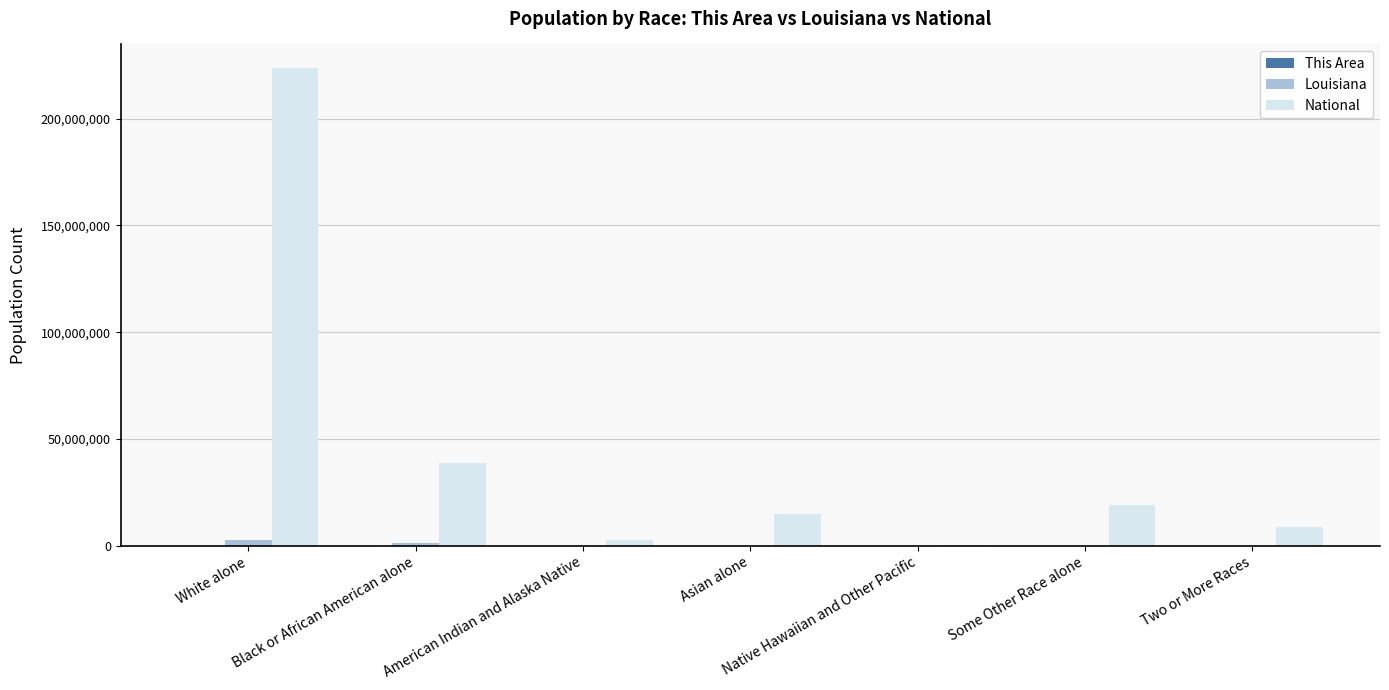

True or false: National has a value of 19107368 at Some Other Race alone.

True